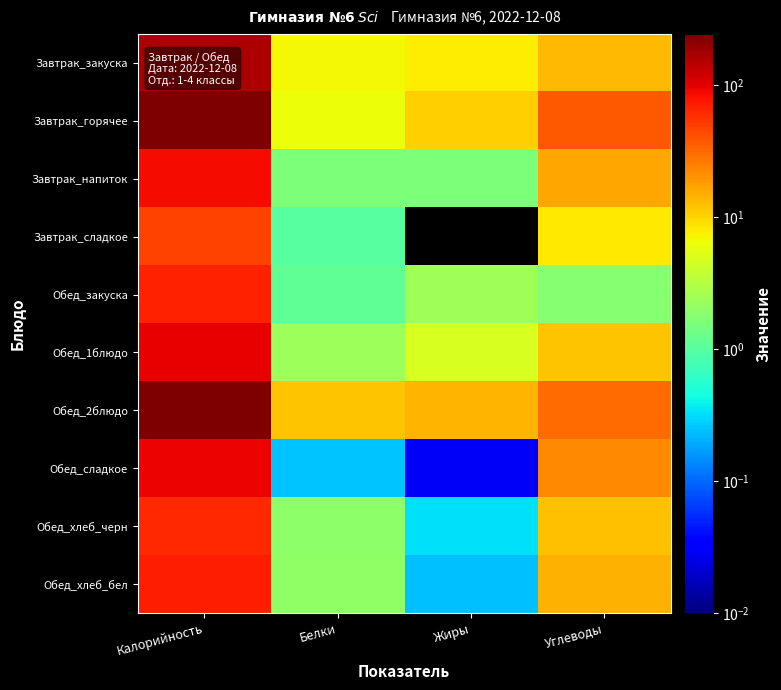

Which series has the largest total across all categories?

Обед_2блюдо